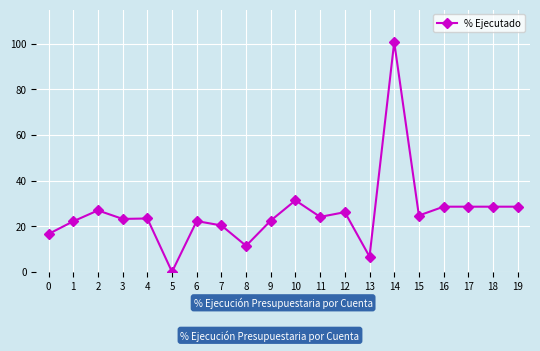

What is the maximum value shown in the chart?

100.7